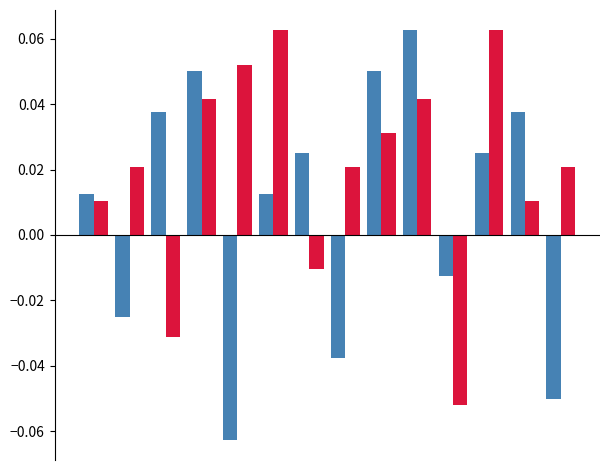

The value of Thu (col_30) at 1 is -0.0. True or false?

False